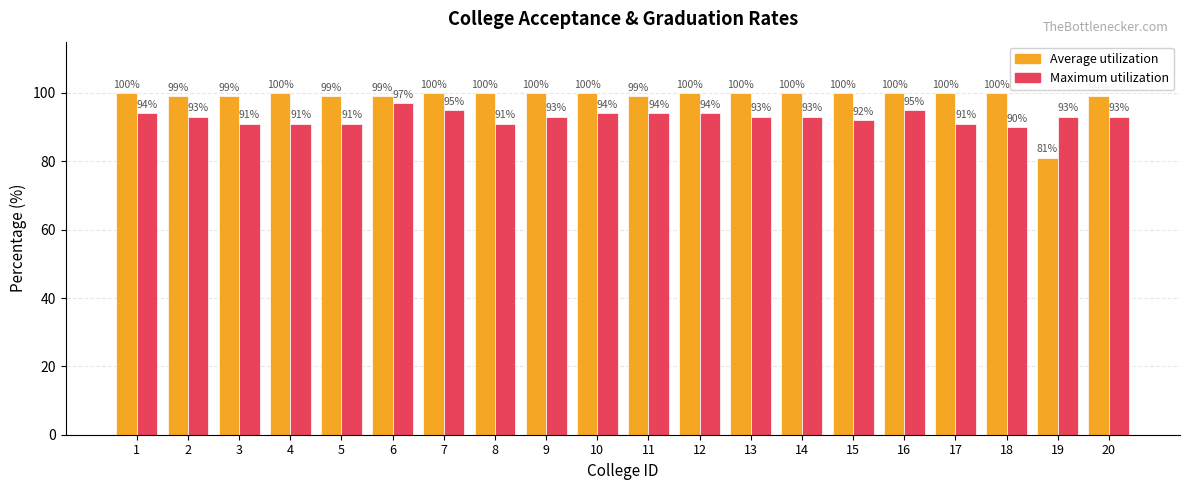

How many bars are there in total?

40